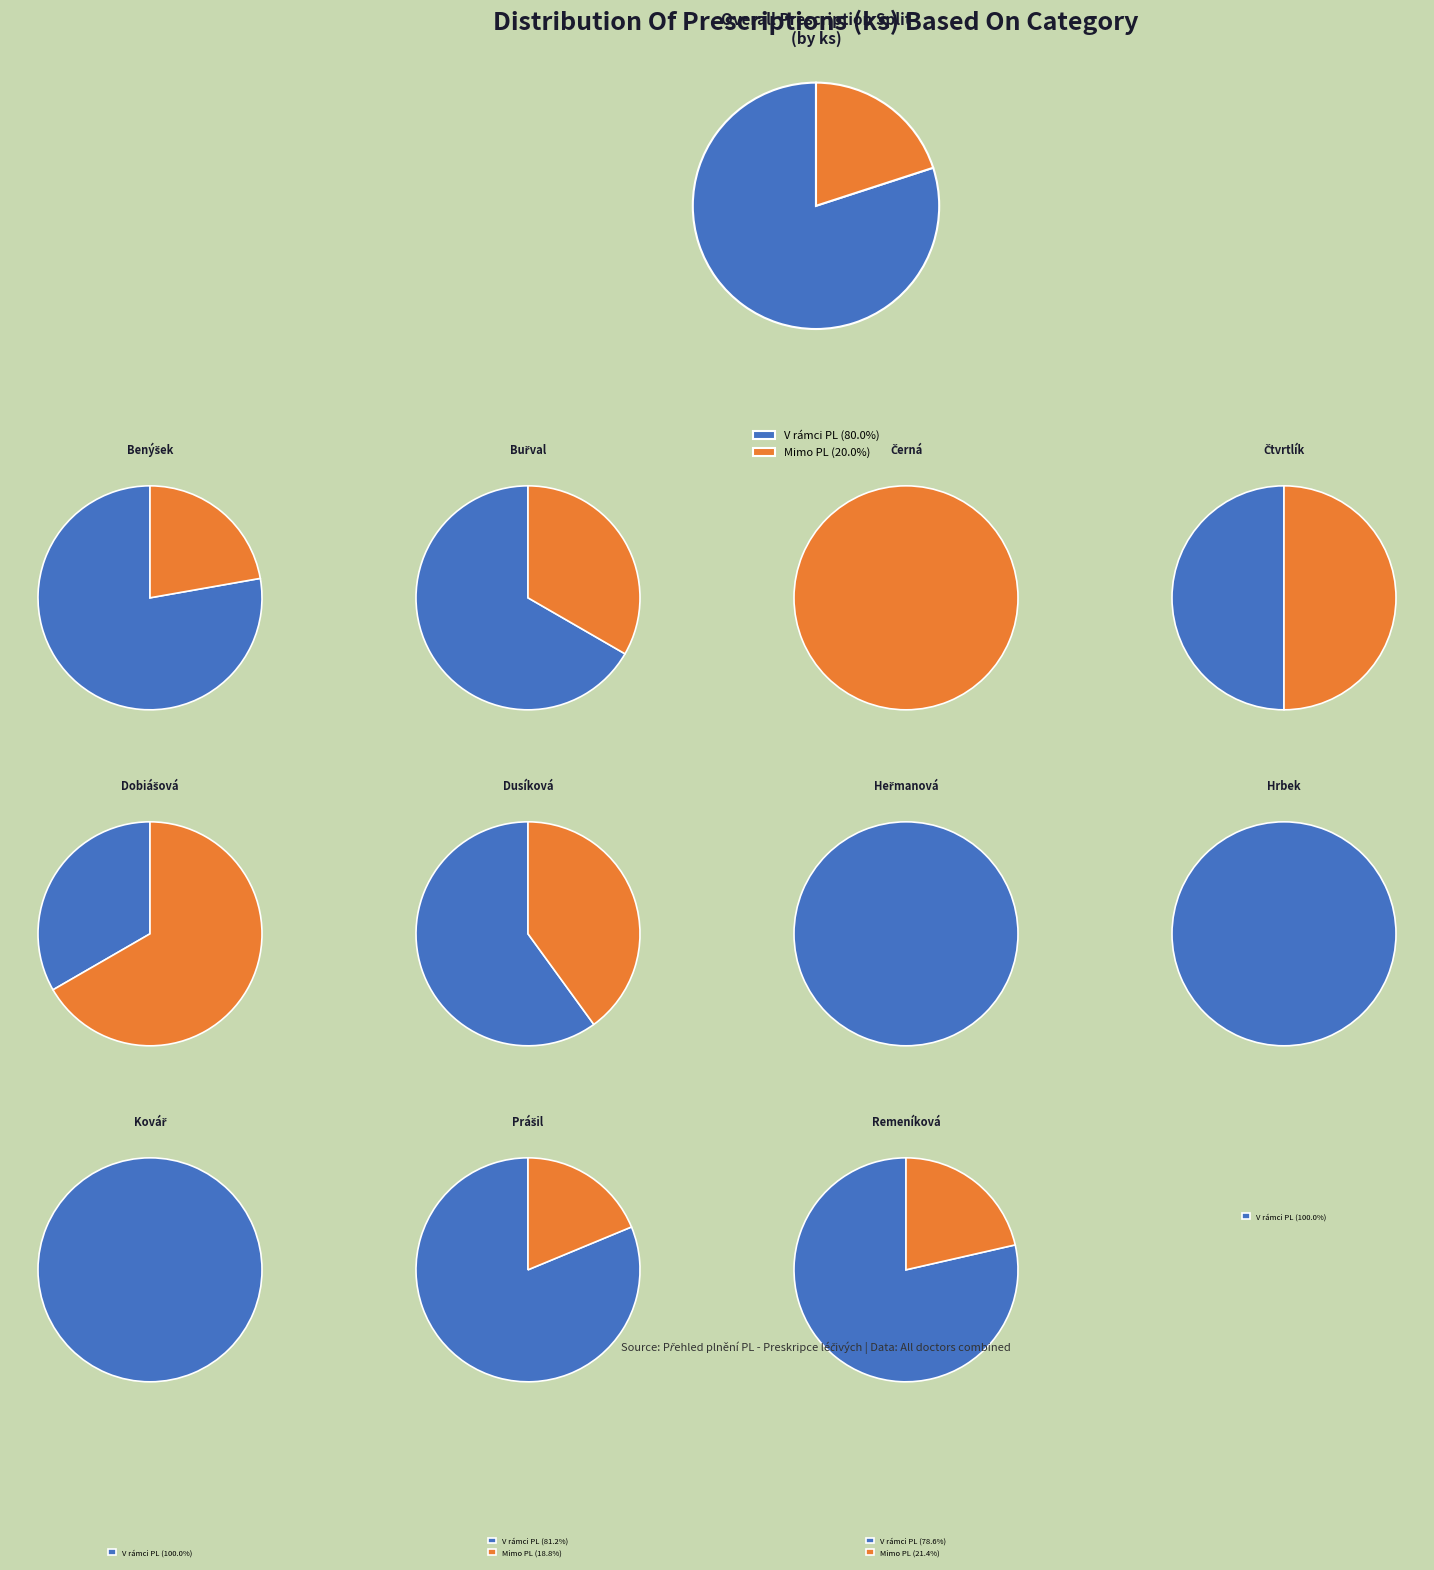

Does Benýšek Vladimír account for over 50% of the chart?

Yes